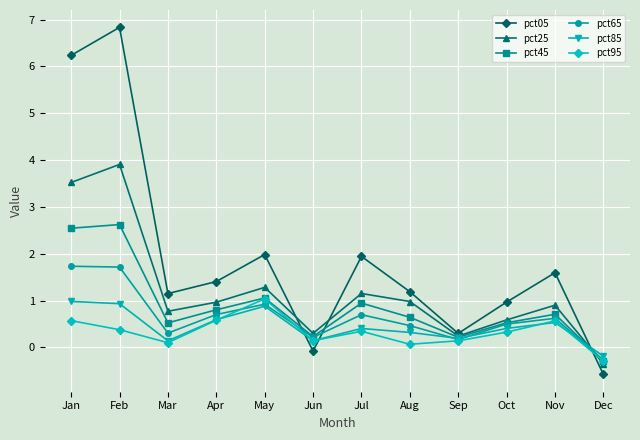

What is the value of the pct45 point at the 12th from the left?

-0.3